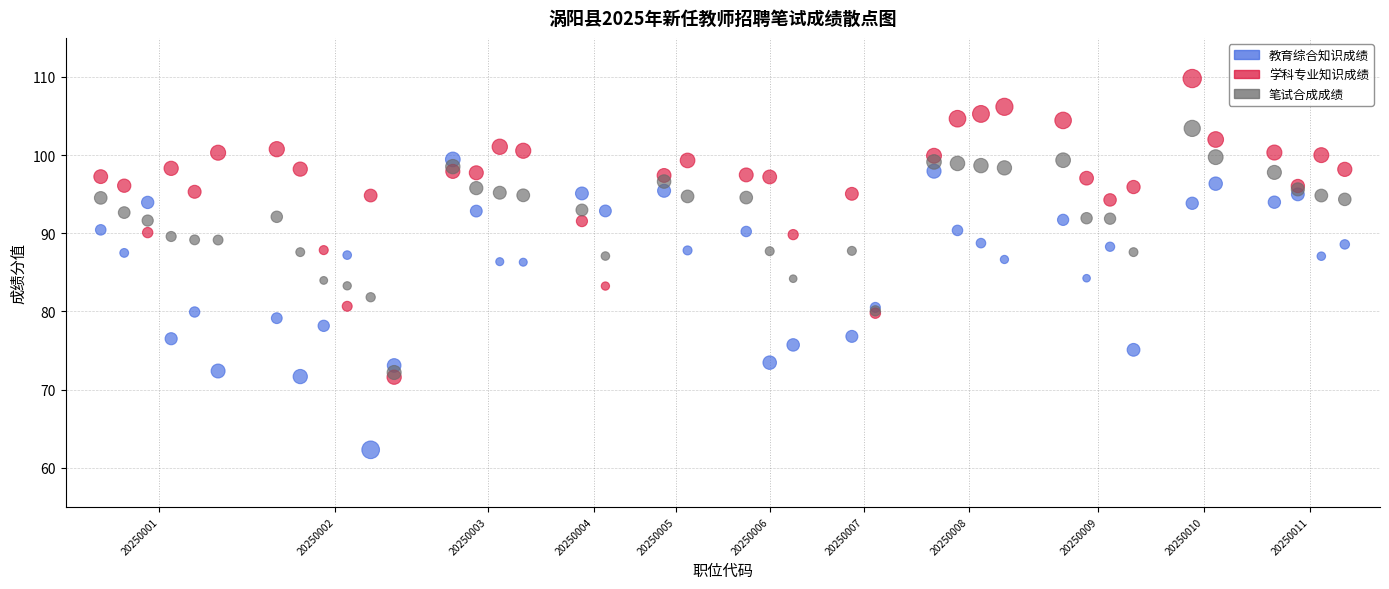

What are all the series names shown in the legend?

教育综合知识成绩, 学科专业知识成绩, 笔试合成成绩